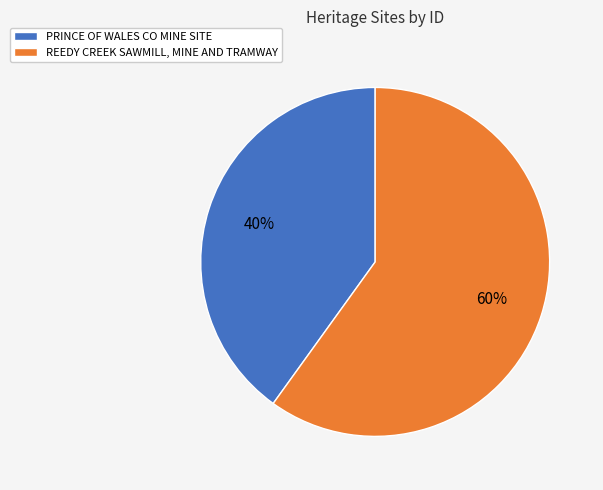

Which category has the biggest portion of the pie?

REEDY CREEK SAWMILL, MINE AND TRAMWAY